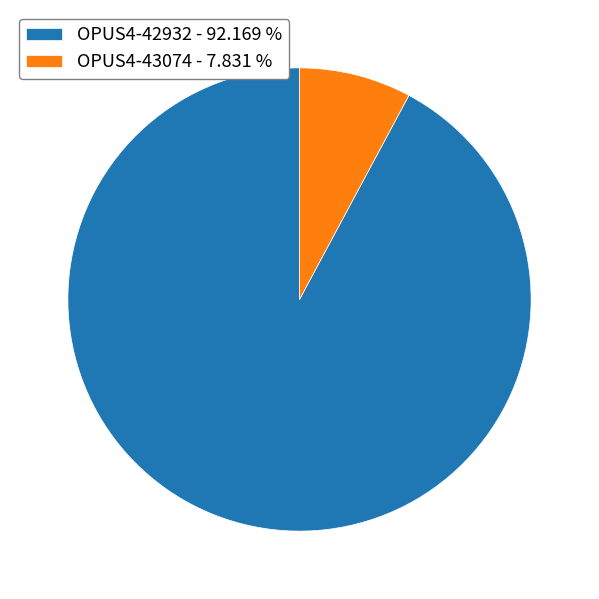

Does any single category account for the majority?

Yes